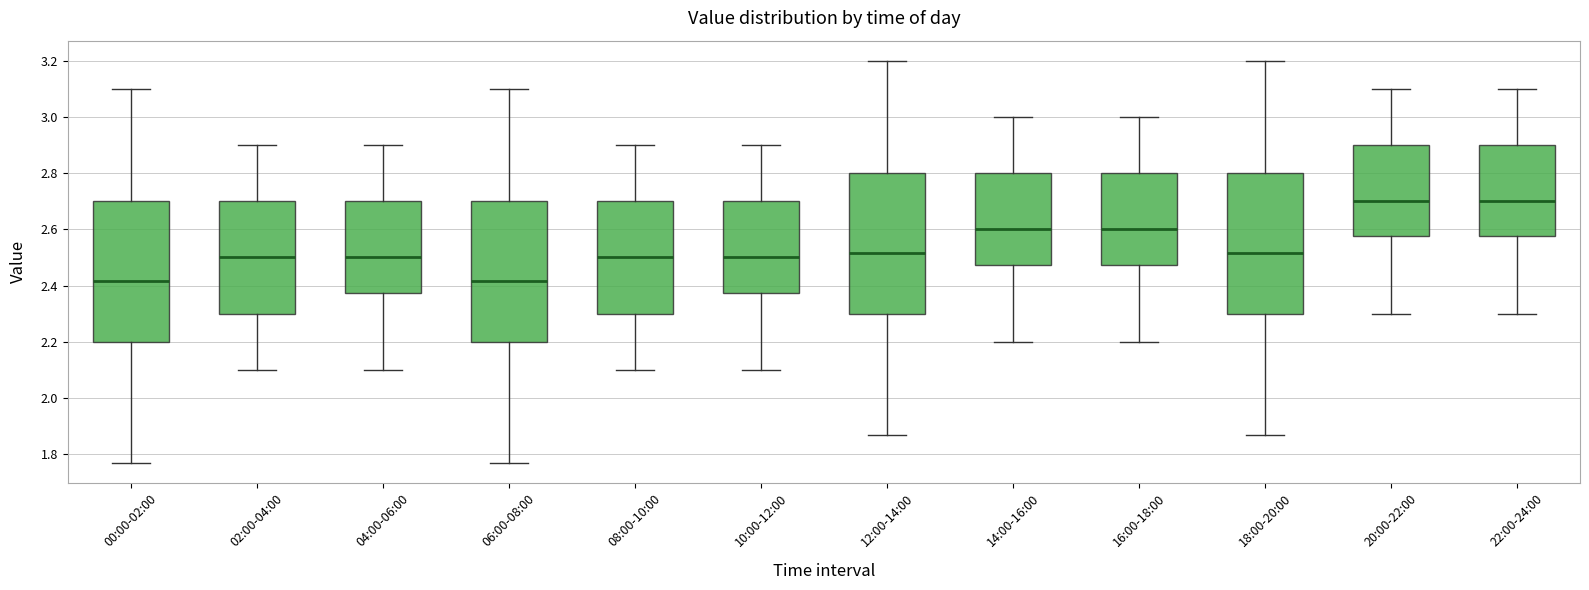

Where is the lower edge of the box for 22:00-24:00 on the y-axis? The values are not printed on the chart, so give them approximately, as read against the axis.

2.58